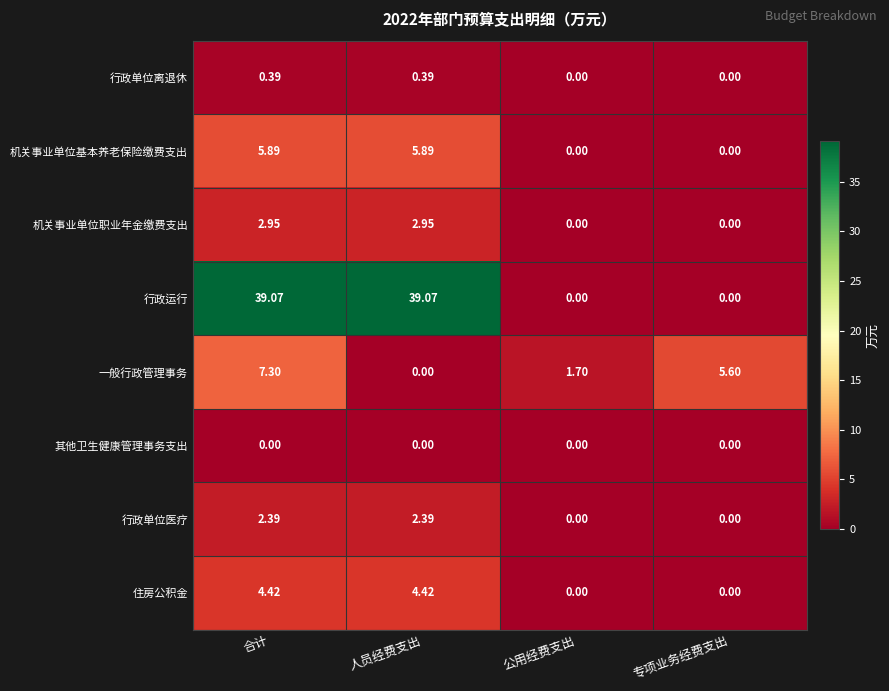

Which series changed the most between 公用经费支出 and 专项业务经费支出?

一般行政管理事务